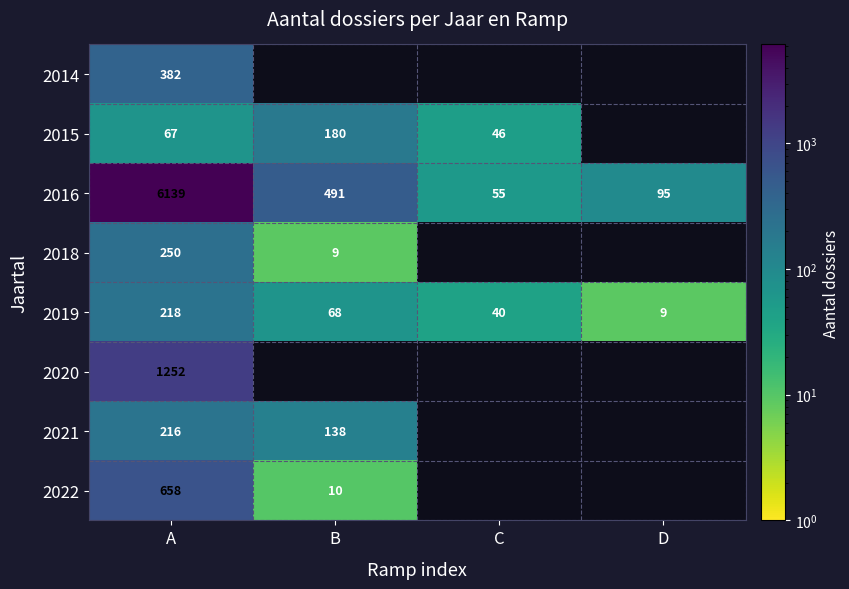

What value does the 2019 series have at B, to the nearest 5?

70